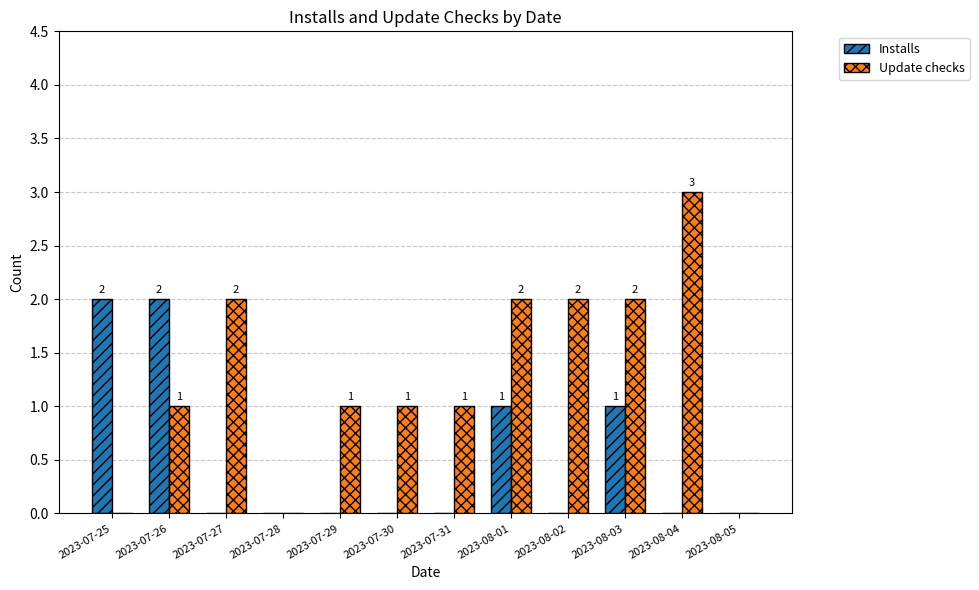

Is the value of Installs at 2023-07-26 greater than the value of Update checks at 2023-07-28?

Yes